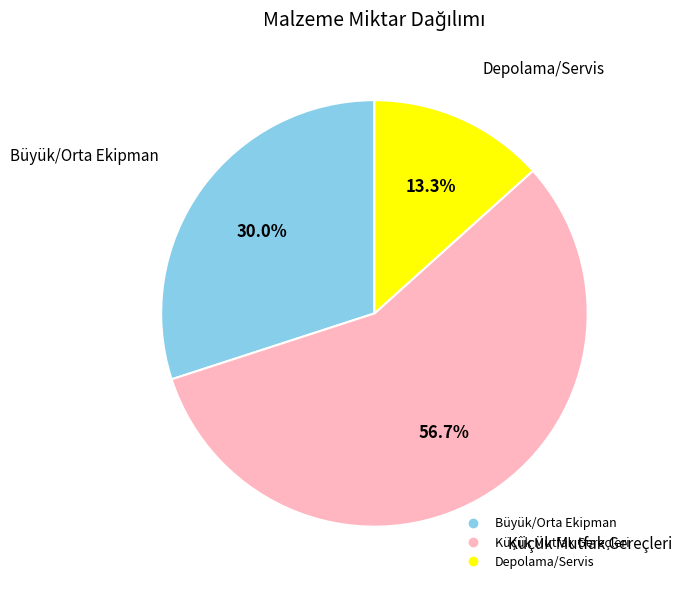

Does any single category account for the majority?

Yes